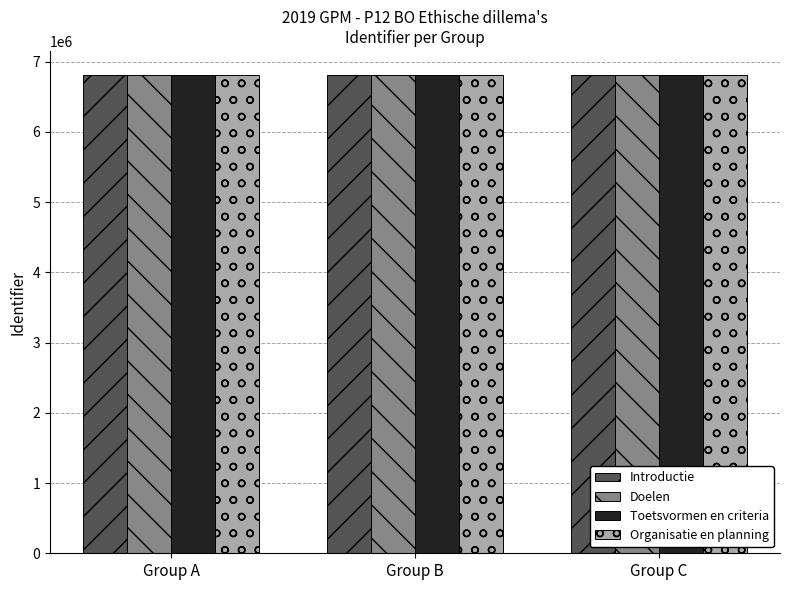

List the series in order of their overall mean, highest first.

Organisatie en planning, Toetsvormen en criteria, Doelen, Introductie